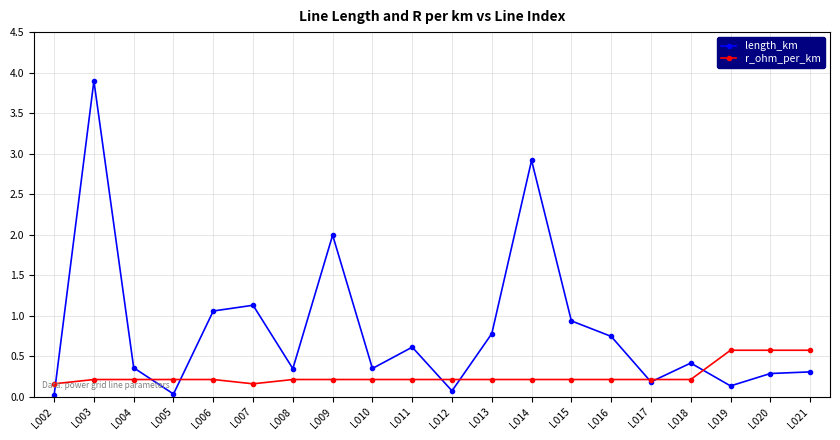

The value of r_ohm_per_km at L006 is 0.4. True or false?

False